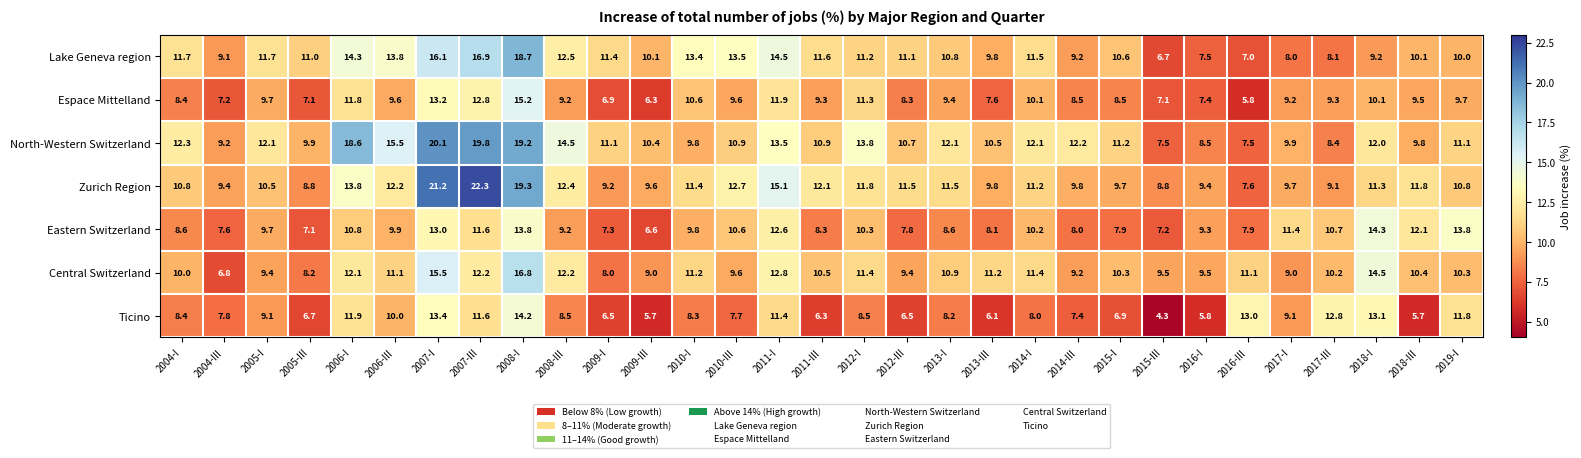

What is the average value of the Lake Geneva region series?

11.3